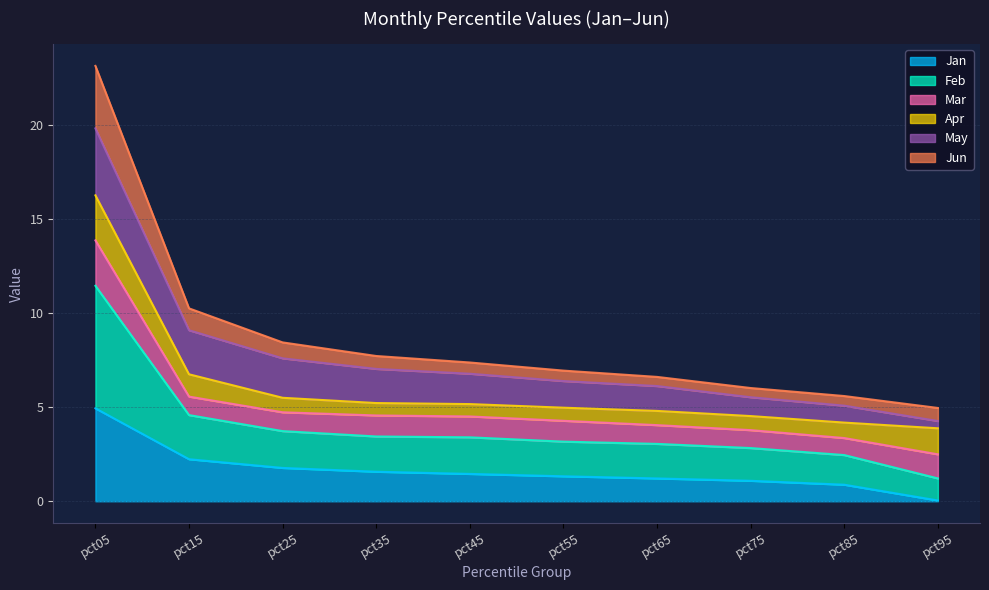

True or false: Jun has more than 1 interior local peaks.

False